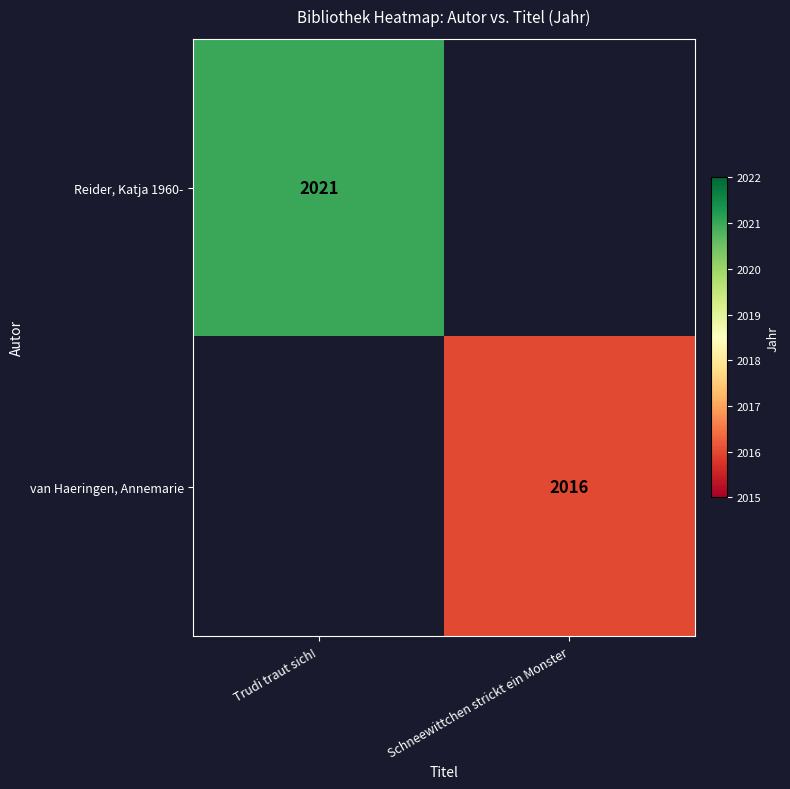

The value of Reider, Katja 1960- at Trudi traut sich! is 2021. True or false?

True